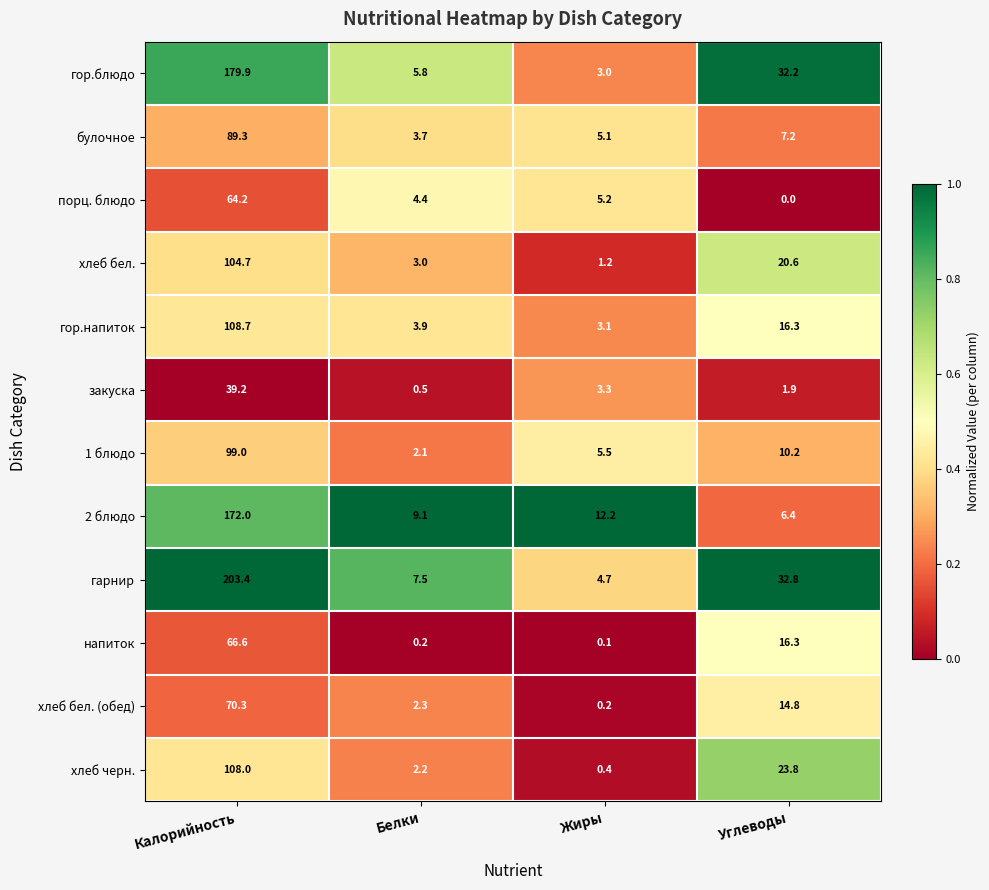

How many values in the порц. блюдо series exceed 5?

2